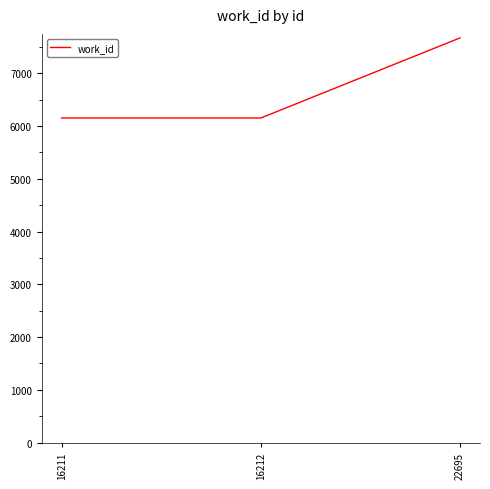

What is the sum of all values?

19974